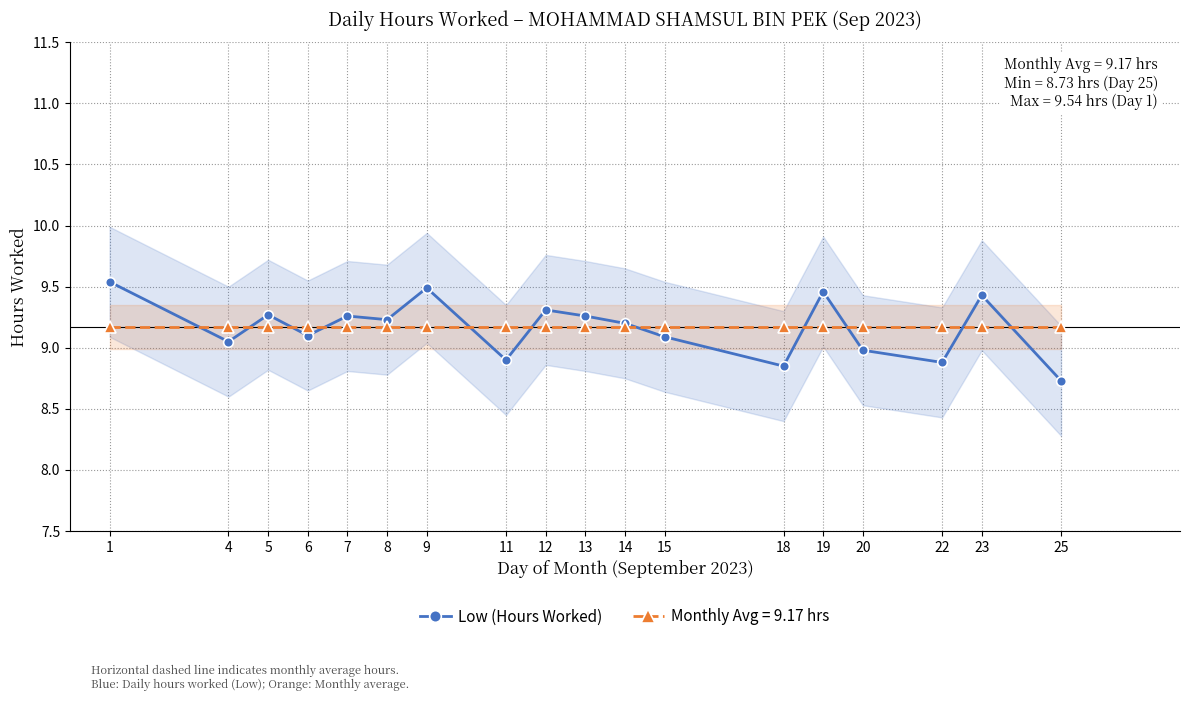

What is the value of the 8th point from the left?

8.9